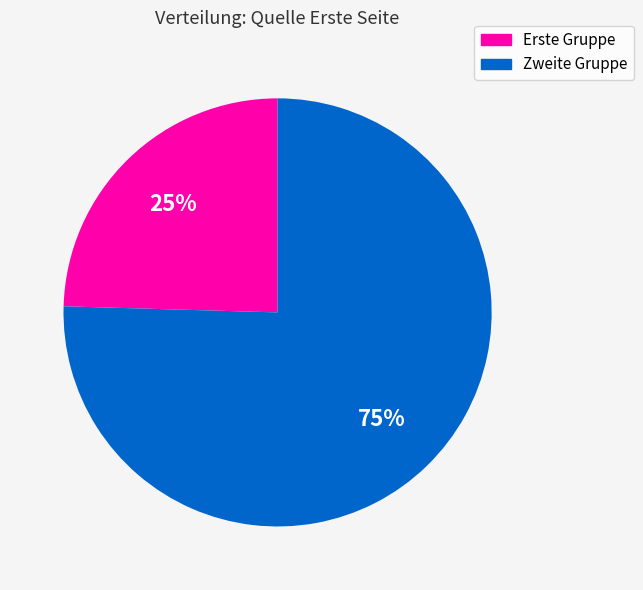

Is there any slice that represents more than half of the pie?

Yes